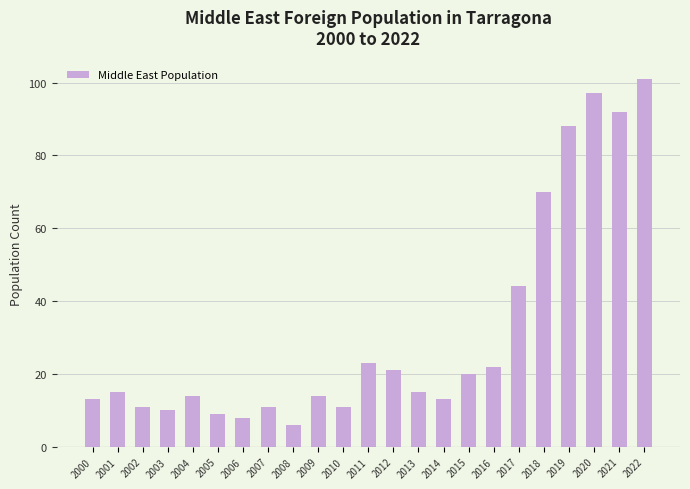

Count the number of categories in the chart.

23